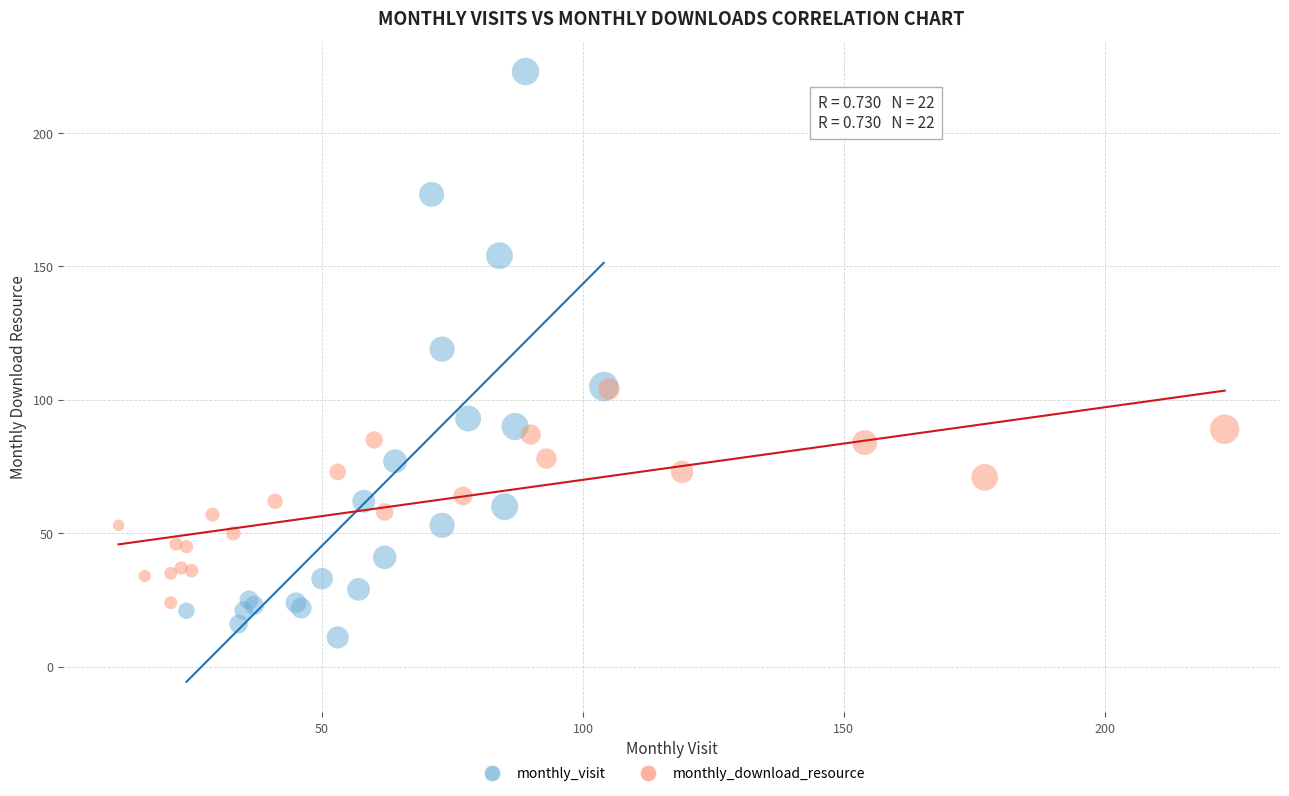

Which series has the widest spread of Y values?

monthly_visit